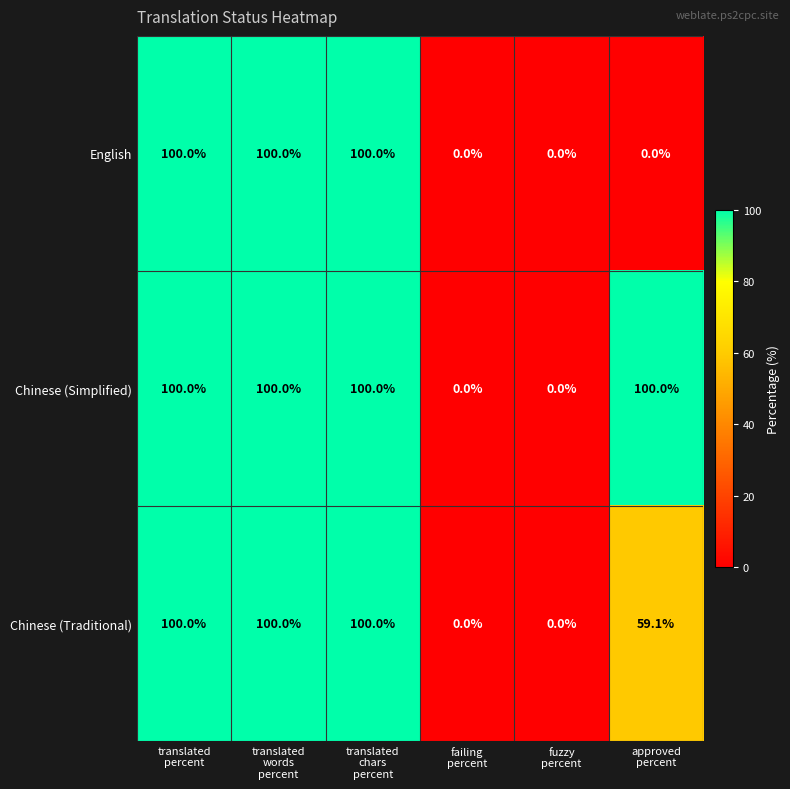

What is the difference between the maximum and minimum values in the English series?

100.0